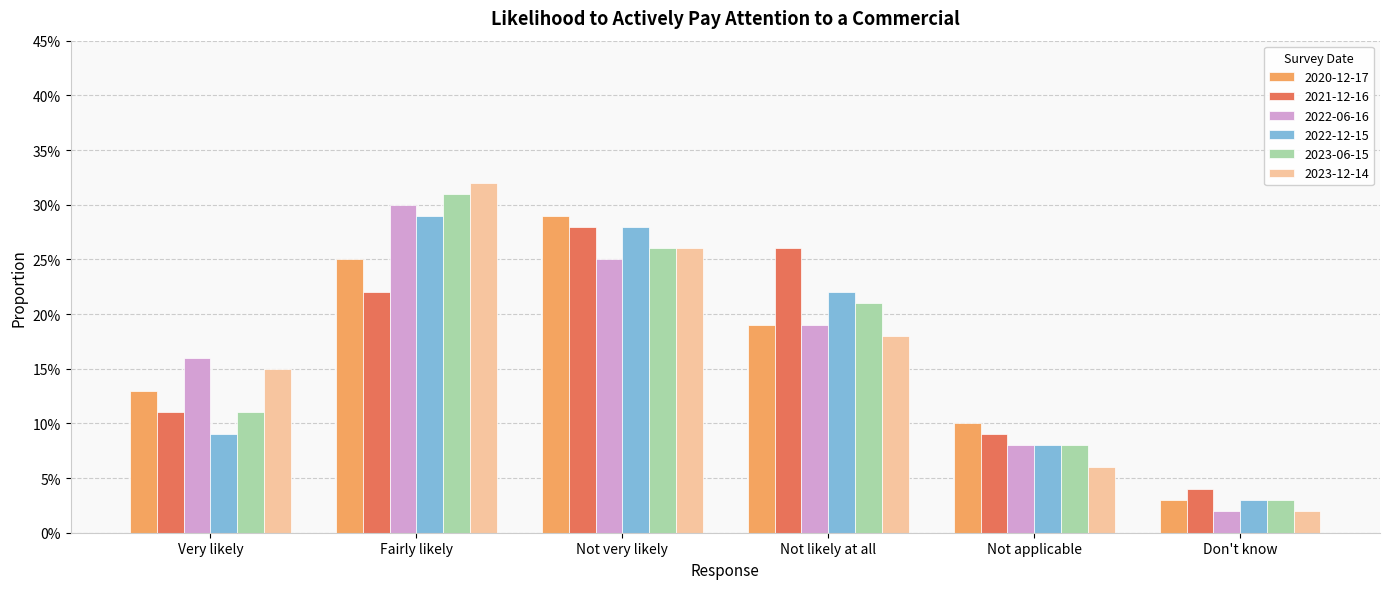

Reading right to left, what are all the values shown in this chart?

2020-12-17: Don't know=0.0	Not applicable=0.1	Not likely at all=0.2	Not very likely=0.3	Fairly likely=0.2	Very likely=0.1
2021-12-16: Don't know=0.0	Not applicable=0.1	Not likely at all=0.3	Not very likely=0.3	Fairly likely=0.2	Very likely=0.1
2022-06-16: Don't know=0.0	Not applicable=0.1	Not likely at all=0.2	Not very likely=0.2	Fairly likely=0.3	Very likely=0.2
2022-12-15: Don't know=0.0	Not applicable=0.1	Not likely at all=0.2	Not very likely=0.3	Fairly likely=0.3	Very likely=0.1
2023-06-15: Don't know=0.0	Not applicable=0.1	Not likely at all=0.2	Not very likely=0.3	Fairly likely=0.3	Very likely=0.1
2023-12-14: Don't know=0.0	Not applicable=0.1	Not likely at all=0.2	Not very likely=0.3	Fairly likely=0.3	Very likely=0.1